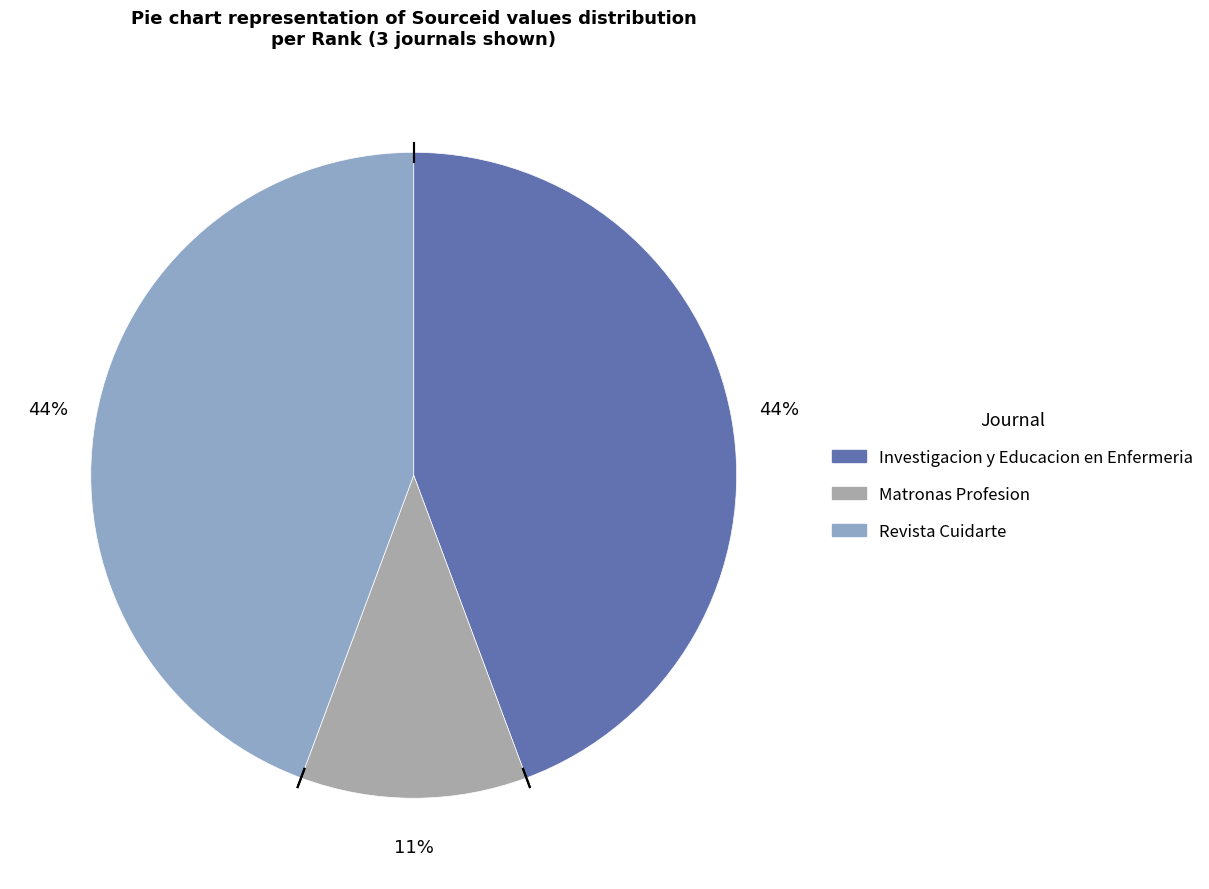

The Investigacion y Educacion en Enfermeria slice represents 44% of the pie. True or false?

True